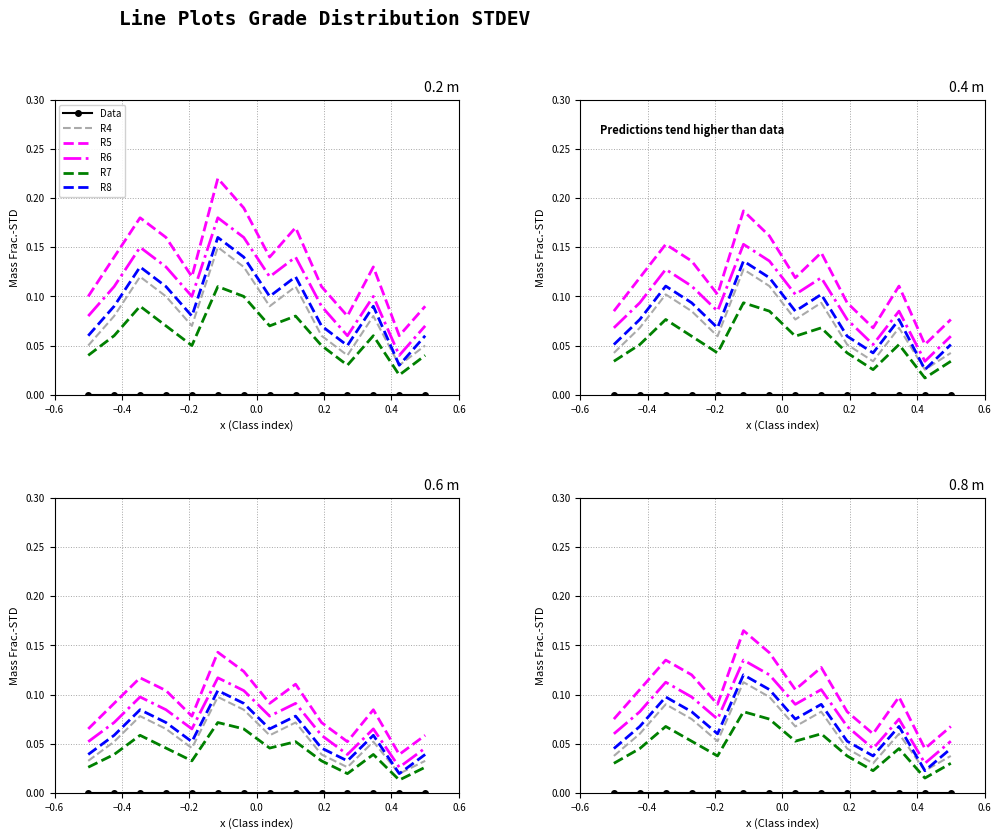

True or false: R5 and Data cross at least once.

False